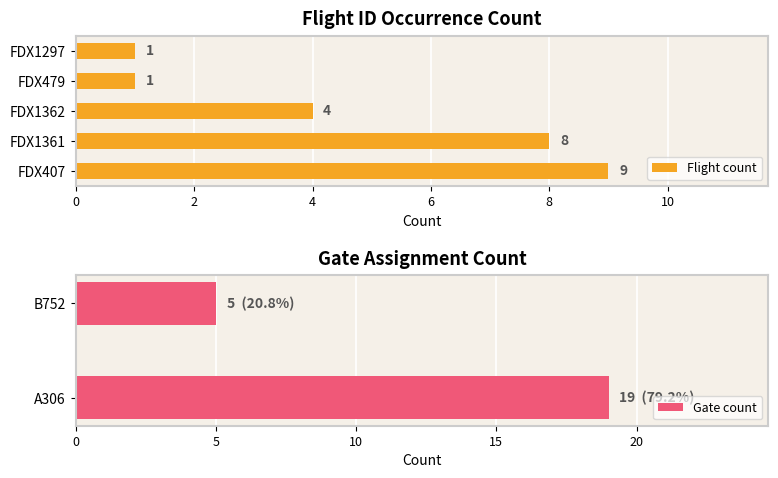

List the labels in order of value, smallest first.

FDX479, FDX1297, FDX1362, FDX1361, FDX407